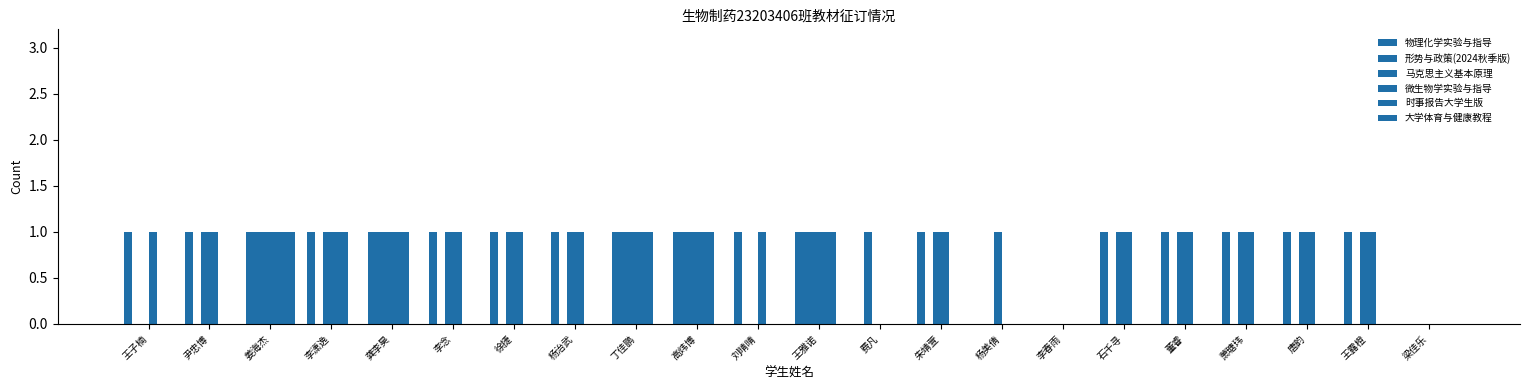

Which series has the largest range (max minus min)?

物理化学实验与指导